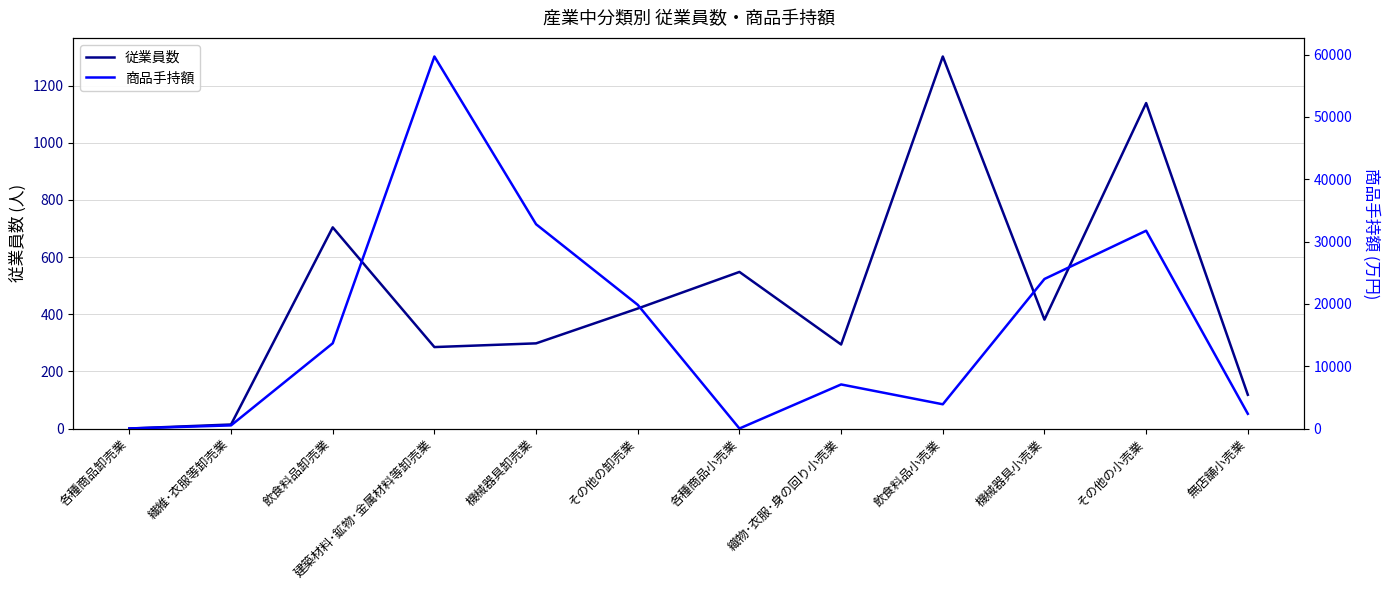

Which series changed the most between 各種商品小売業 and 無店舗小売業?

商品手持額